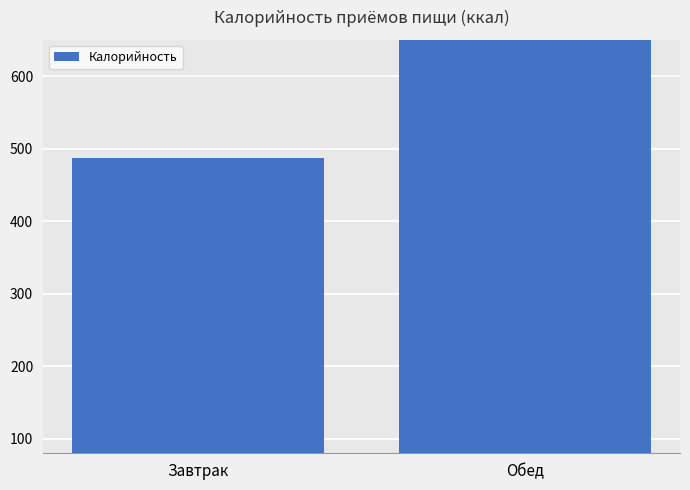

What is the label of the 1st bar from the right?

Обед